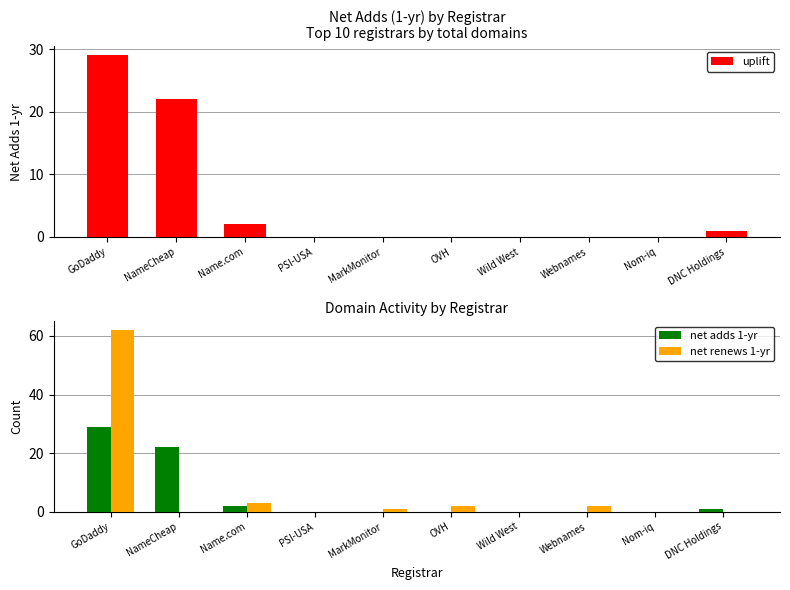

Does the chart contain stacked bars?

No